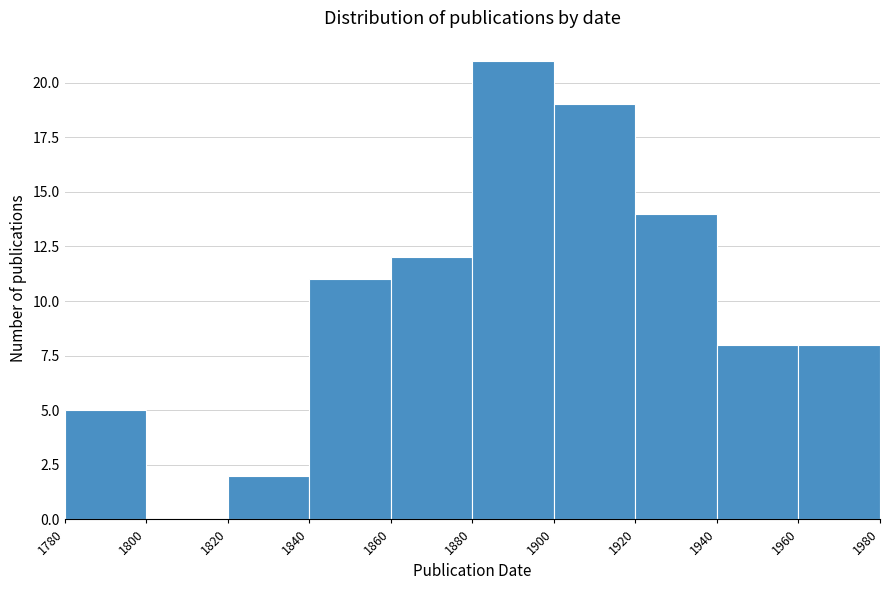

Reading left to right, list every bar in this chart as the range it spans on the x-axis followed by its height. The values are not printed on the chart, so give them approximately, as read against the axis.

1780 to 1800: 5
1800 to 1820: 0
1820 to 1840: 2
1840 to 1860: 11
1860 to 1880: 12
1880 to 1900: 21
1900 to 1920: 19
1920 to 1940: 14
1940 to 1960: 8
1960 to 1980: 8